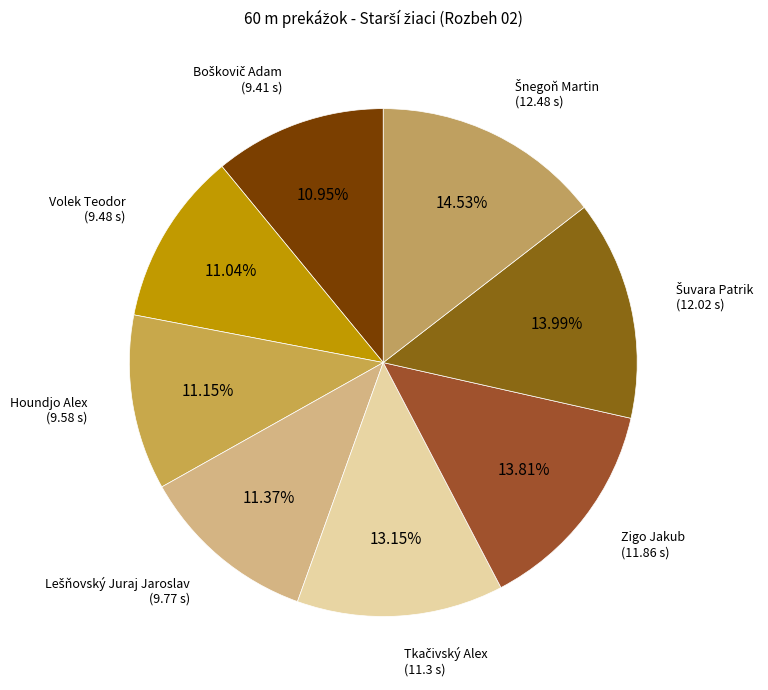

How many slices are in this pie chart?

8